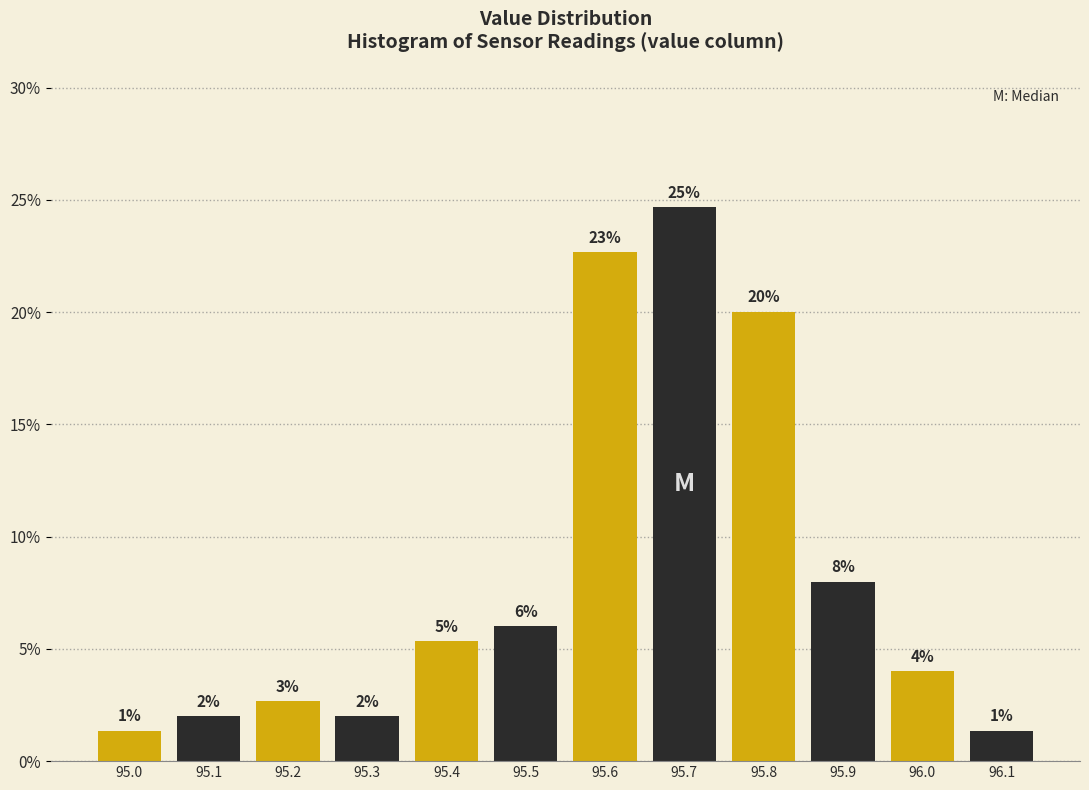

Which range on the x-axis has the tallest bar?

95.65 to 95.75